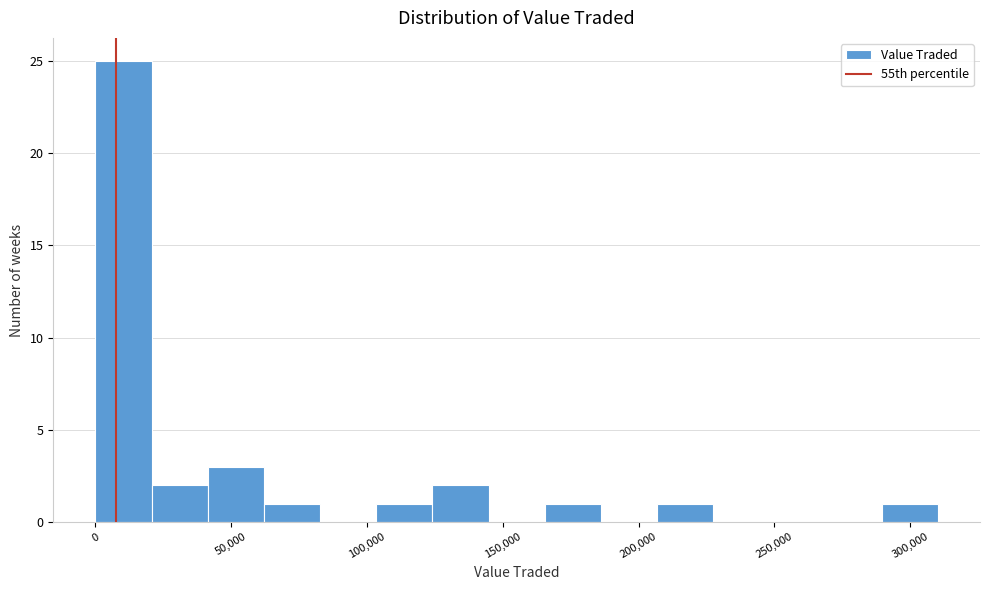

What is the height of the bar covering 165000 to 185000 on the x-axis? Neither the bar edges nor the heights are printed on the chart, so give them approximately, as read against the axes.

1